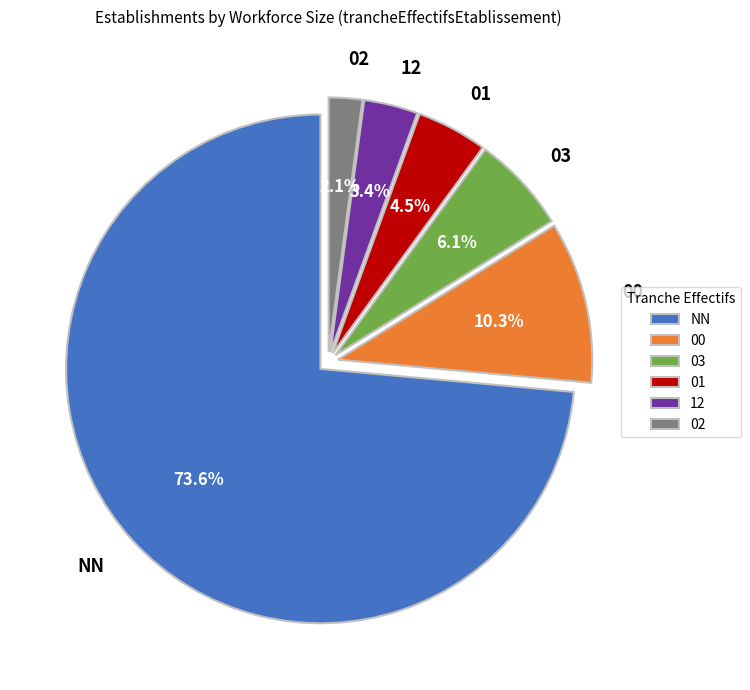

Between 02 and 03, which is larger?

03